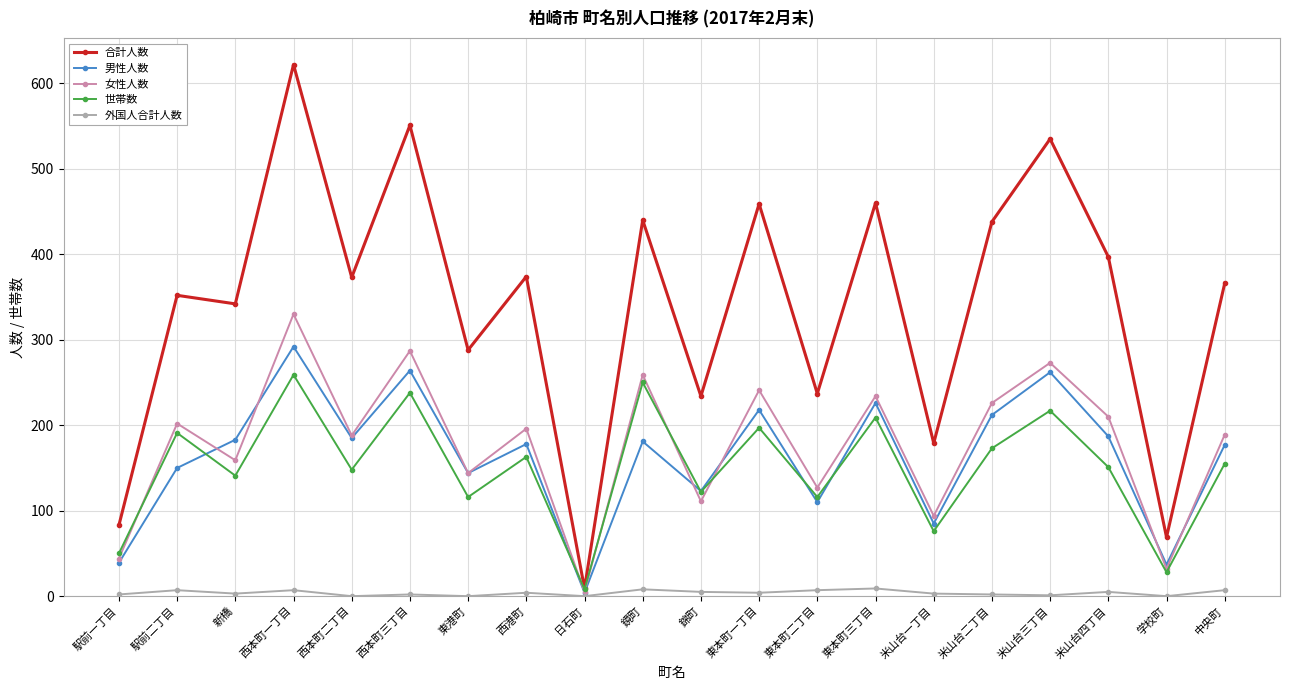

Rank the series by their maximum value, from lowest to highest.

外国人合計人数, 世帯数, 男性人数, 女性人数, 合計人数